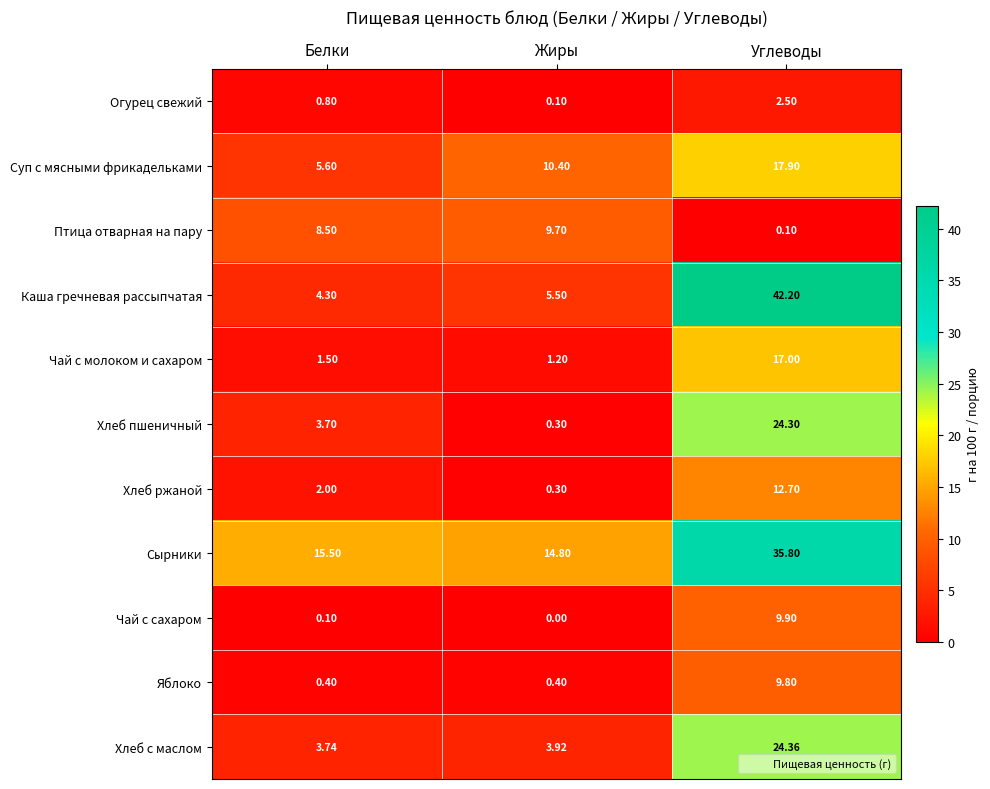

At which label does Суп с мясными фрикадельками first exceed 10?

Жиры